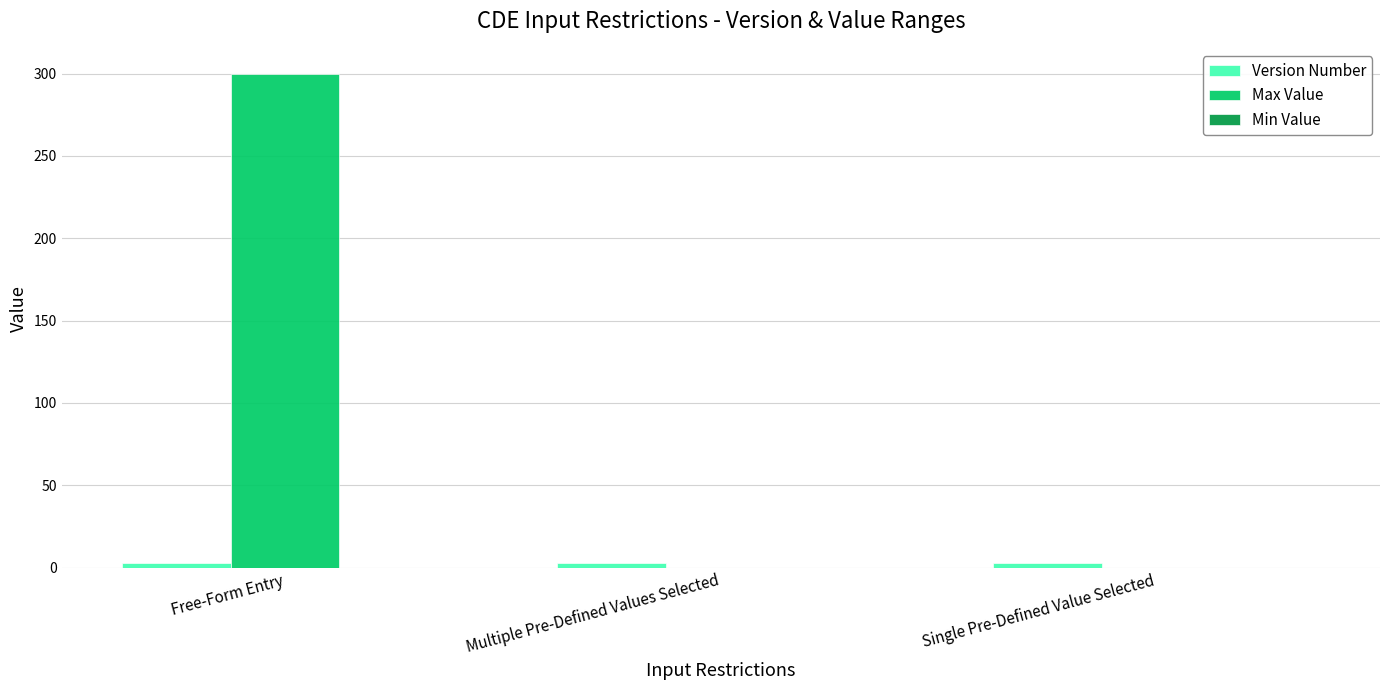

Which category has the highest value across all series?

Free-Form Entry